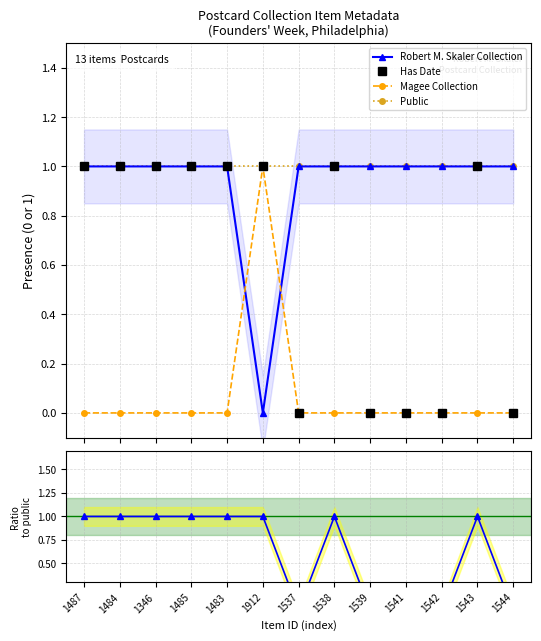

Does the chart have visible grid lines?

Yes